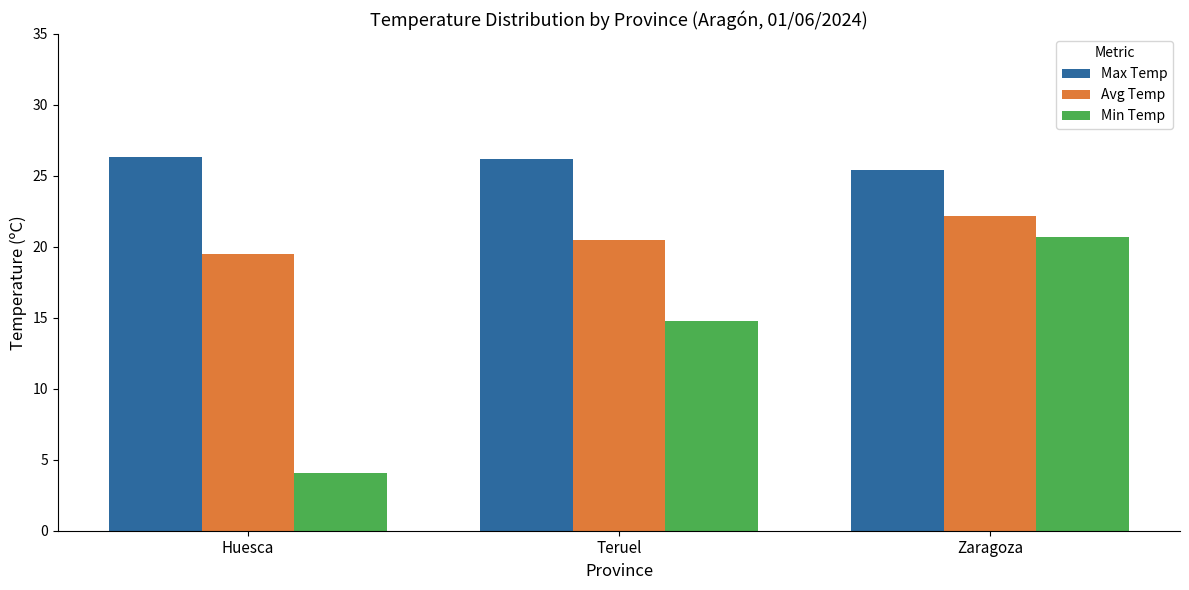

Count the number of data series in this chart.

3